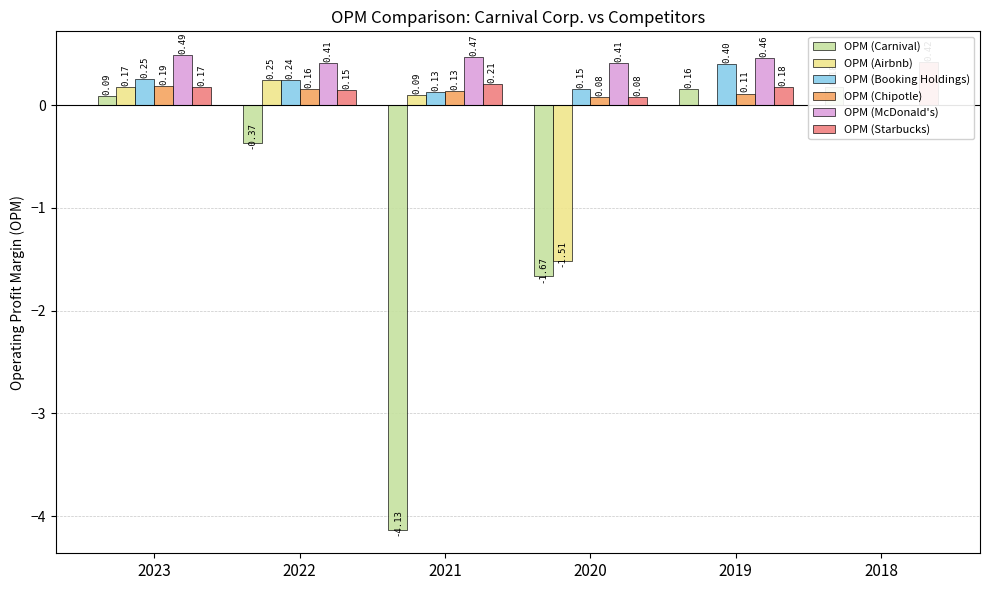

What is the value of the OPM (Booking Holdings) bar at the 3rd from the left?

0.1